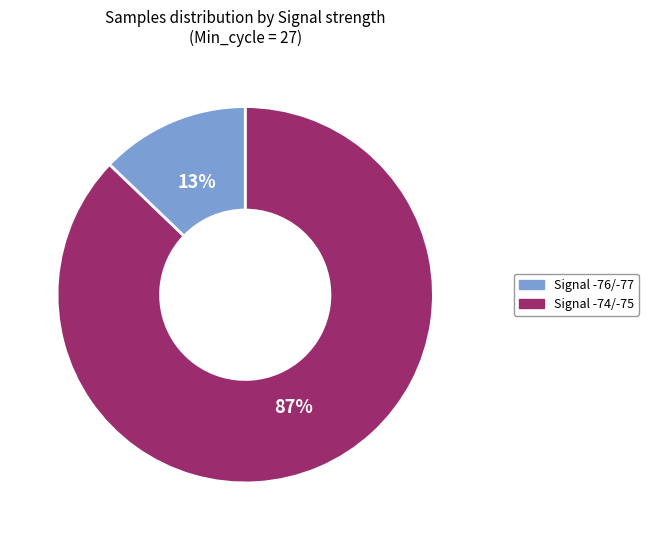

Is there a majority slice in this chart?

Yes